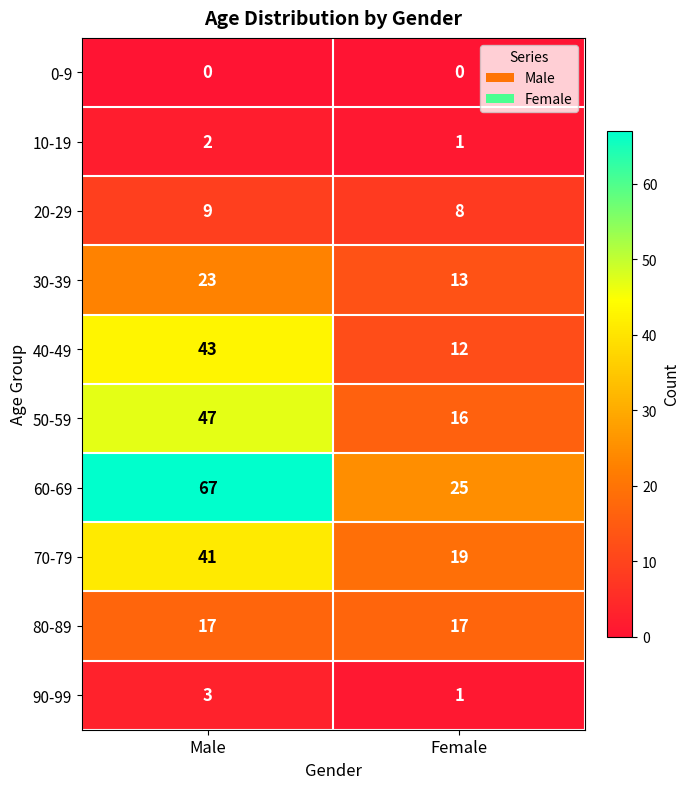

What is the difference between the highest and lowest values at Male?

67